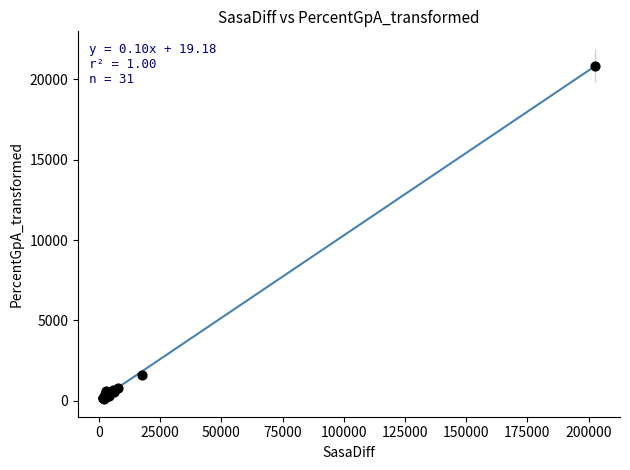

What Y value in the scatter plot is closest to 10476?

1619